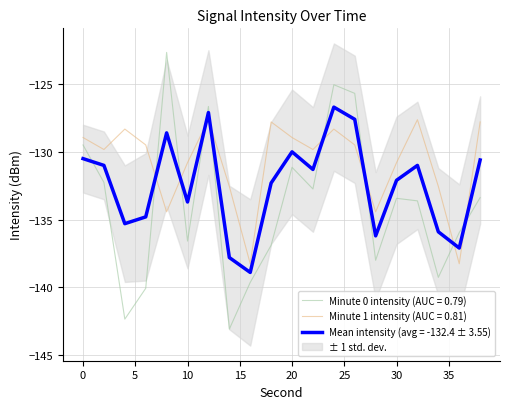

What is the smallest value displayed?

-143.1